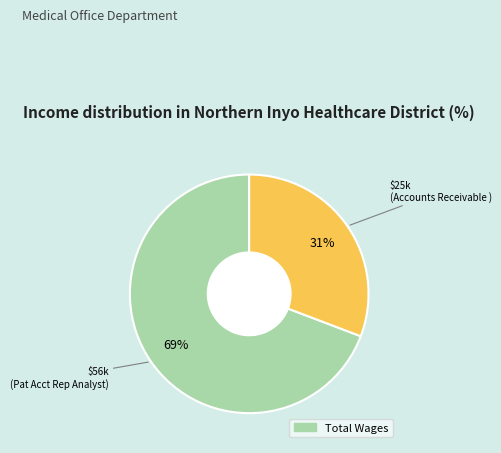

To the nearest percent, what is the difference between the largest and smallest slice percentages?

38%